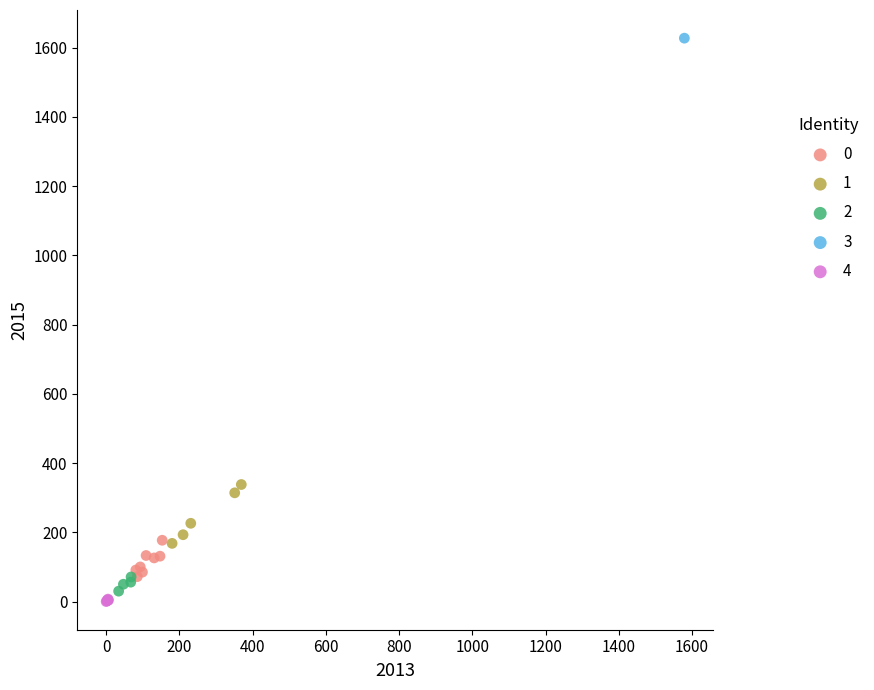

Which series reaches the minimum Y coordinate?

4